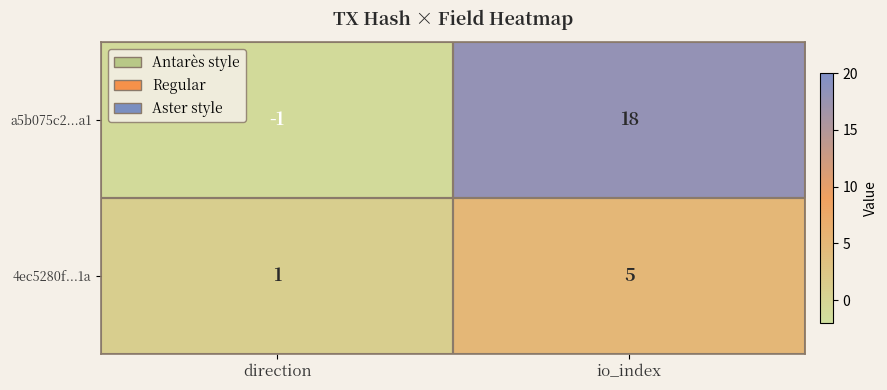

At which label does a5b075c2...a1 reach its minimum?

direction